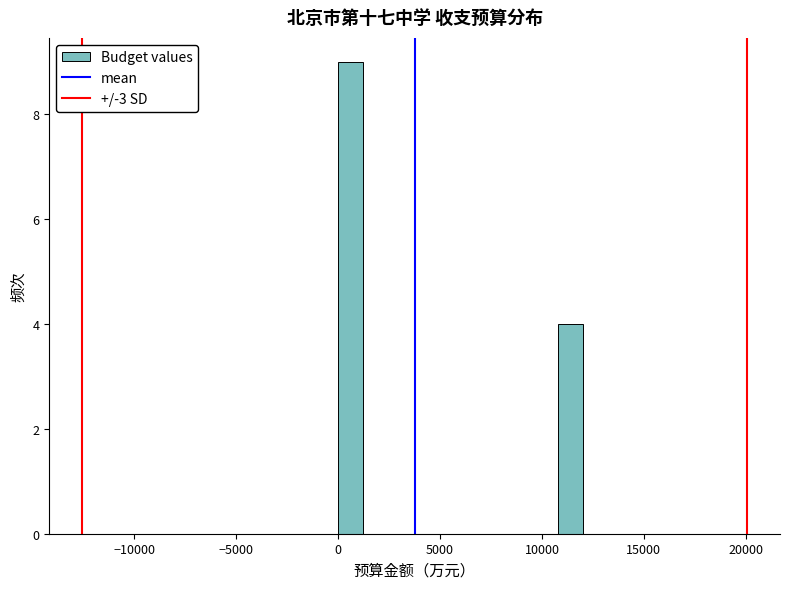

Around what value on the x-axis is the tallest bar? Give the approximate position of its centre, as read against the axis.

500